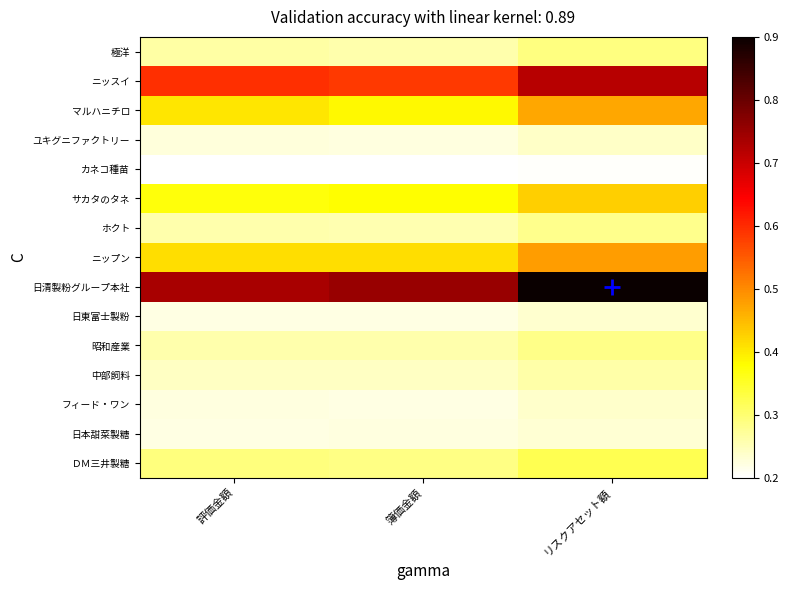

Which series has the largest total across all categories?

日清製粉グループ本社